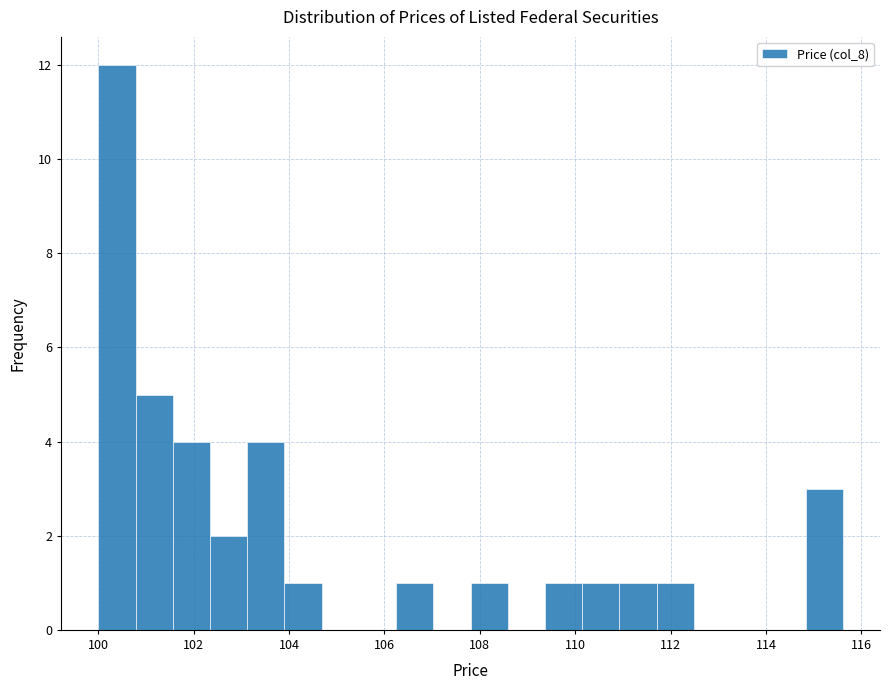

Around what value on the x-axis is the tallest bar? Give the approximate position of its centre, as read against the axis.

100.4